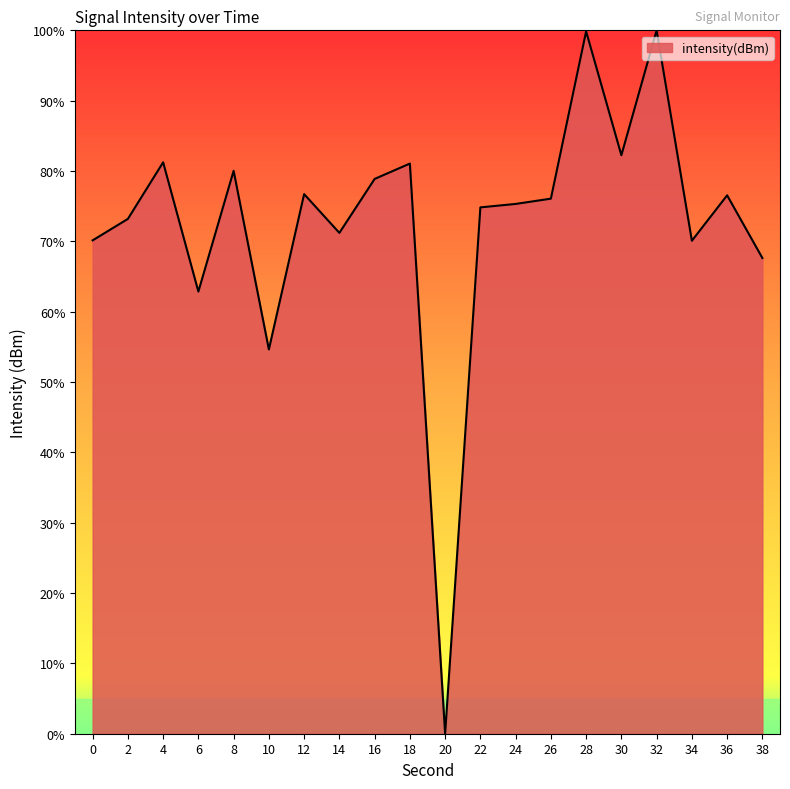

At which category does the chart reach its minimum across all series?

20